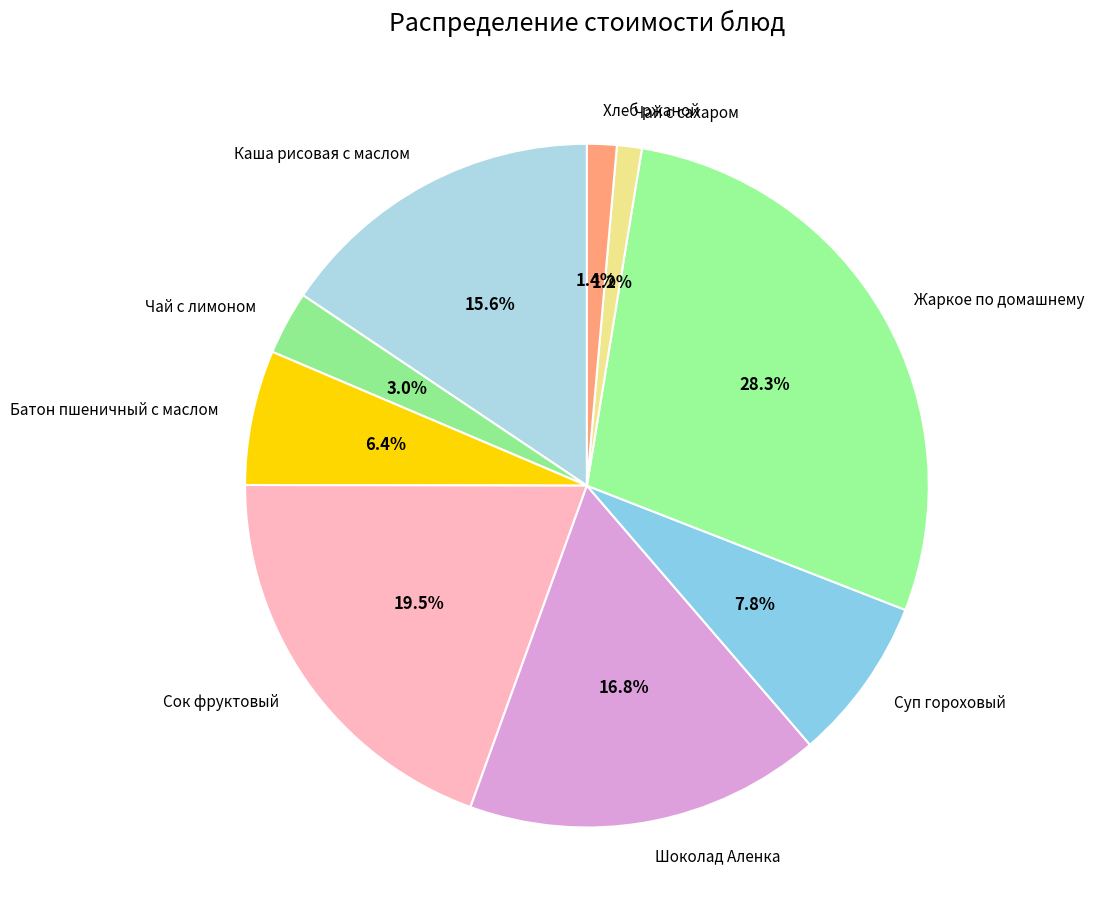

Is Хлеб ржаной the majority of the pie?

No